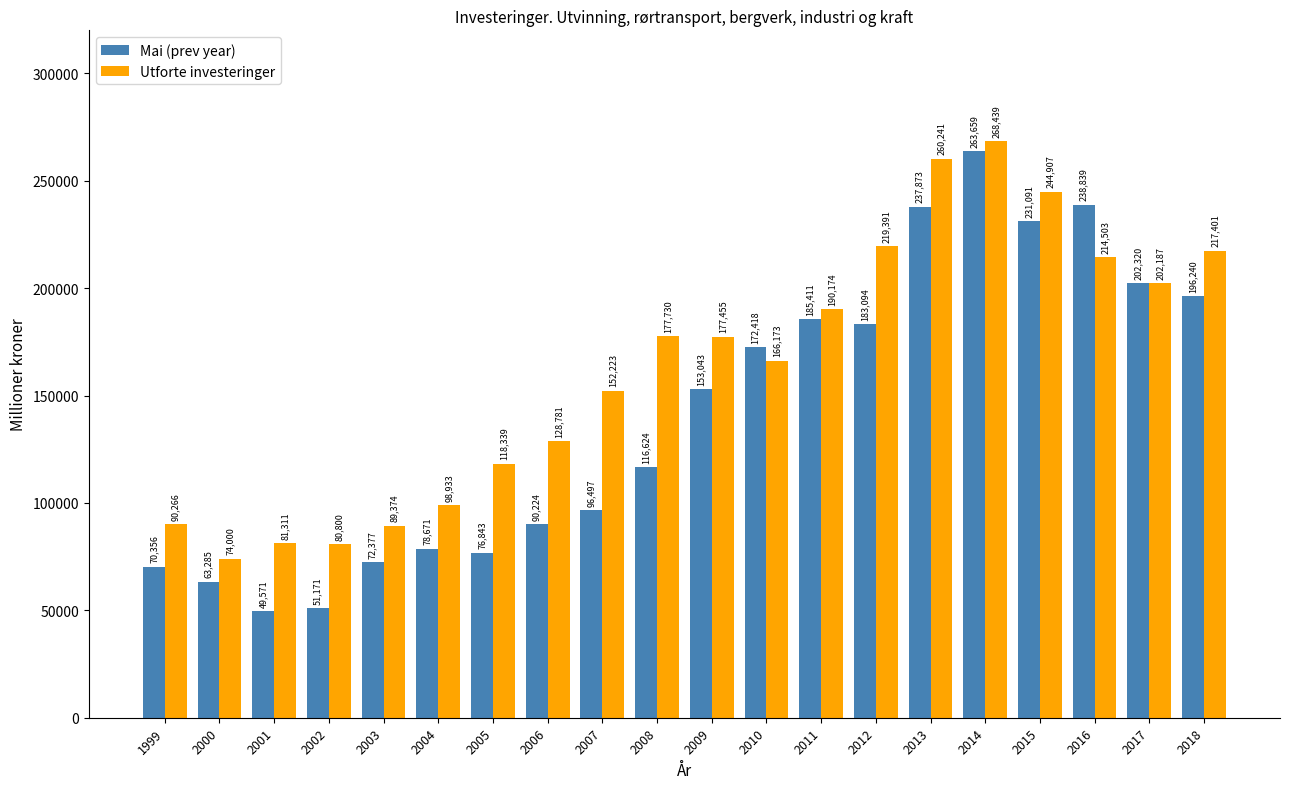

List the labels in order of Mai (prev year) value, smallest first.

2001, 2002, 2000, 1999, 2003, 2005, 2004, 2006, 2007, 2008, 2009, 2010, 2012, 2011, 2018, 2017, 2015, 2013, 2016, 2014